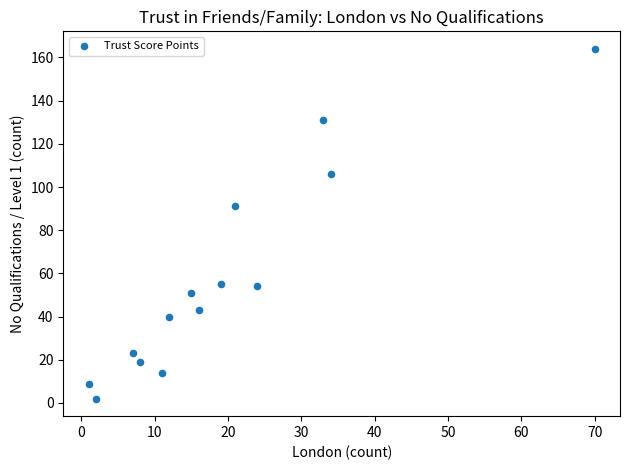

What Y value in the scatter plot is closest to 83?

91